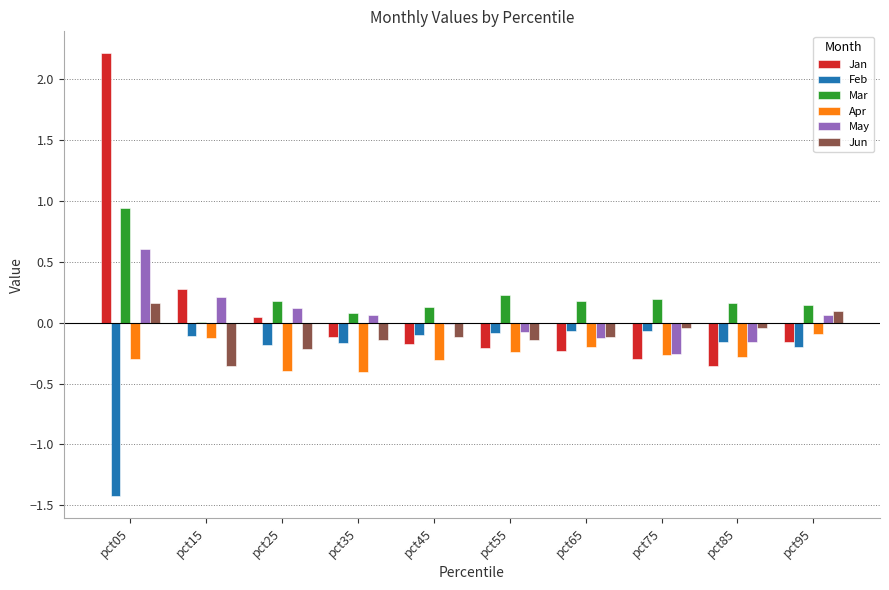

Which category has the highest value across all series?

pct05